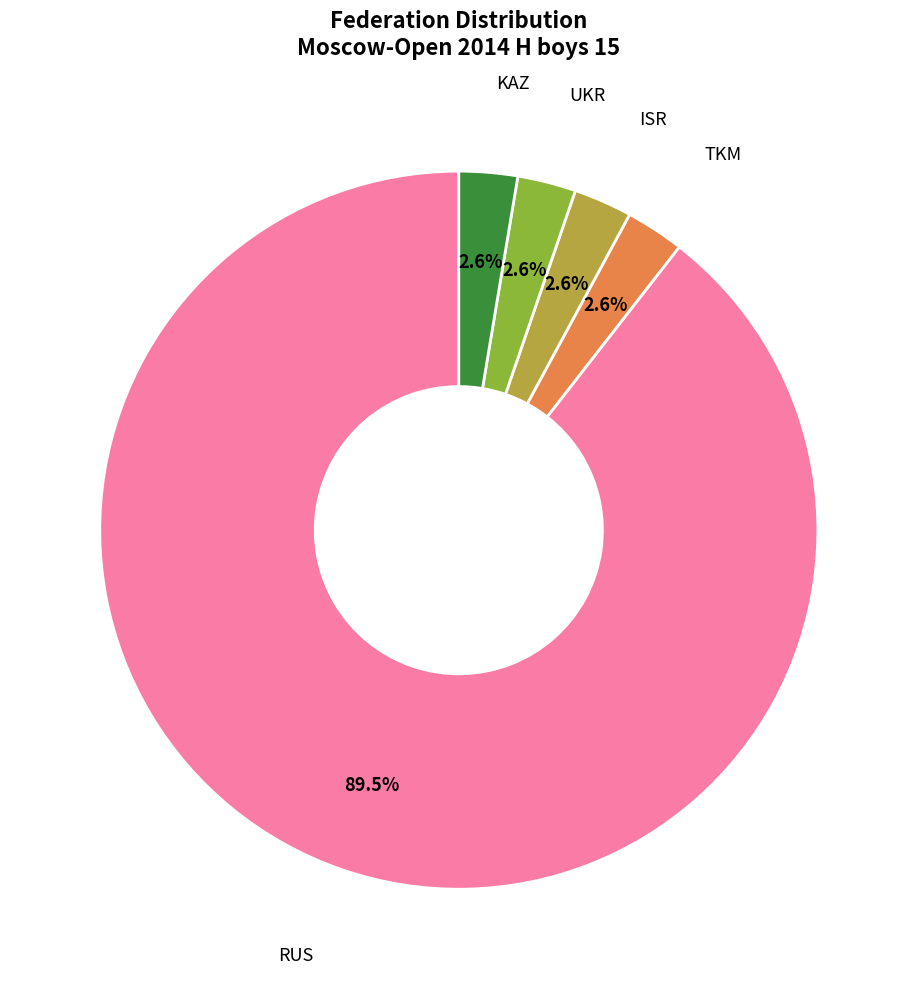

What percentage is the KAZ slice, to the nearest percent?

3%